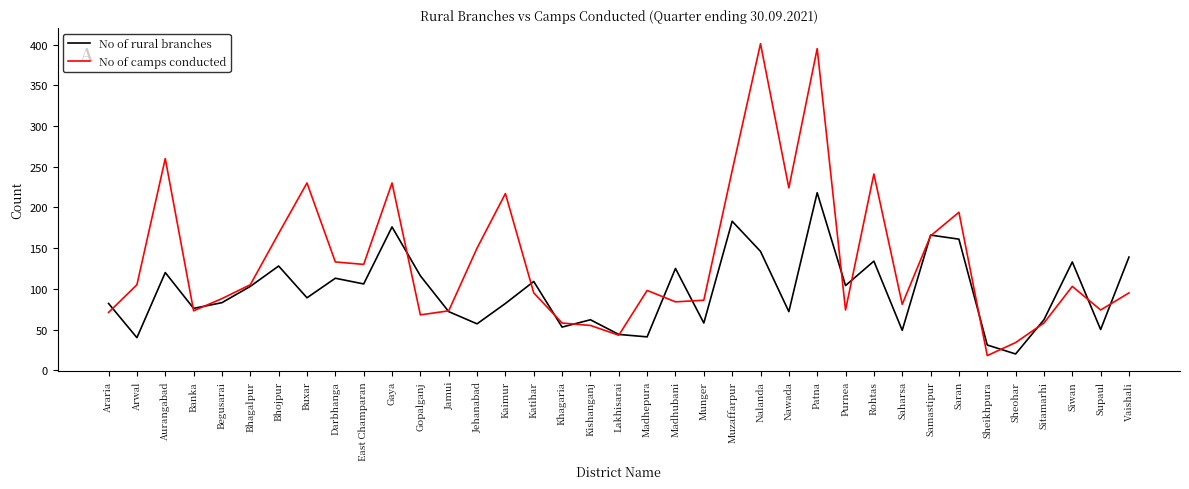

How many interior local valleys does the No of rural branches series have?

13